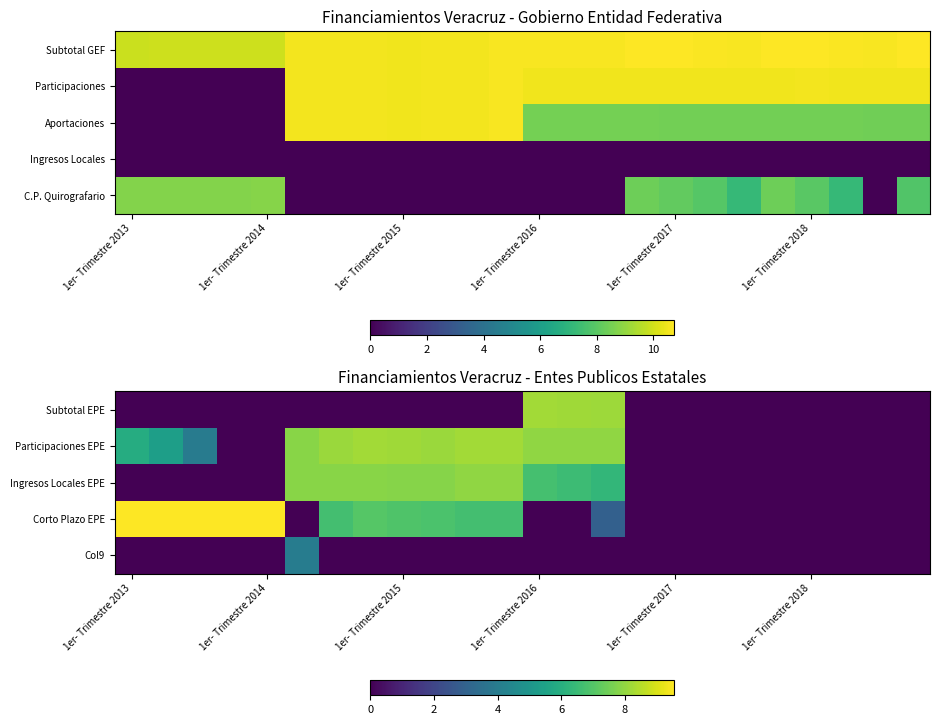

Is it true that Ingresos Locales EPE equals 0.0 at 1er- Trimestre 2014?

True